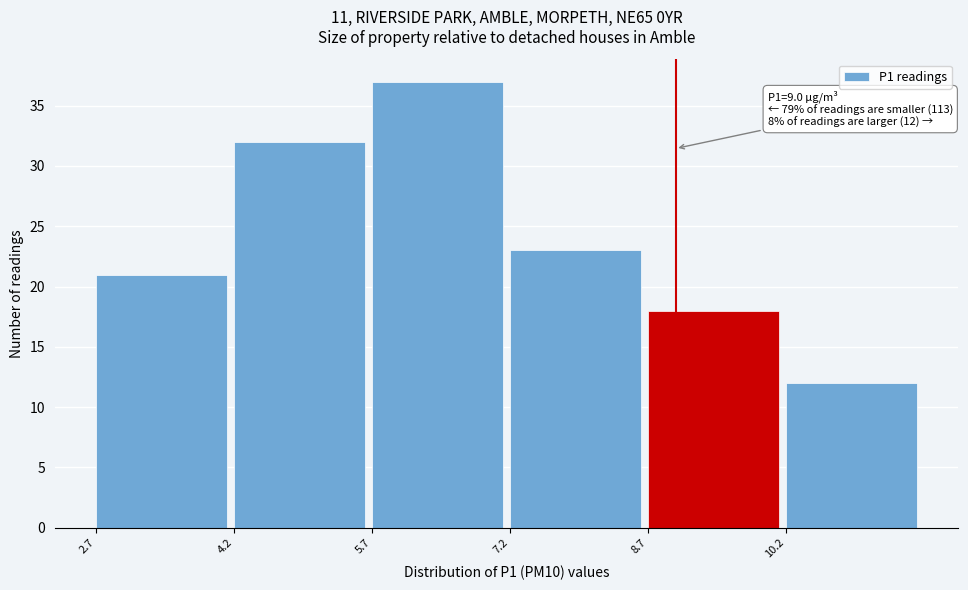

Over which range of the x-axis is the bar tallest?

5.7 to 7.2